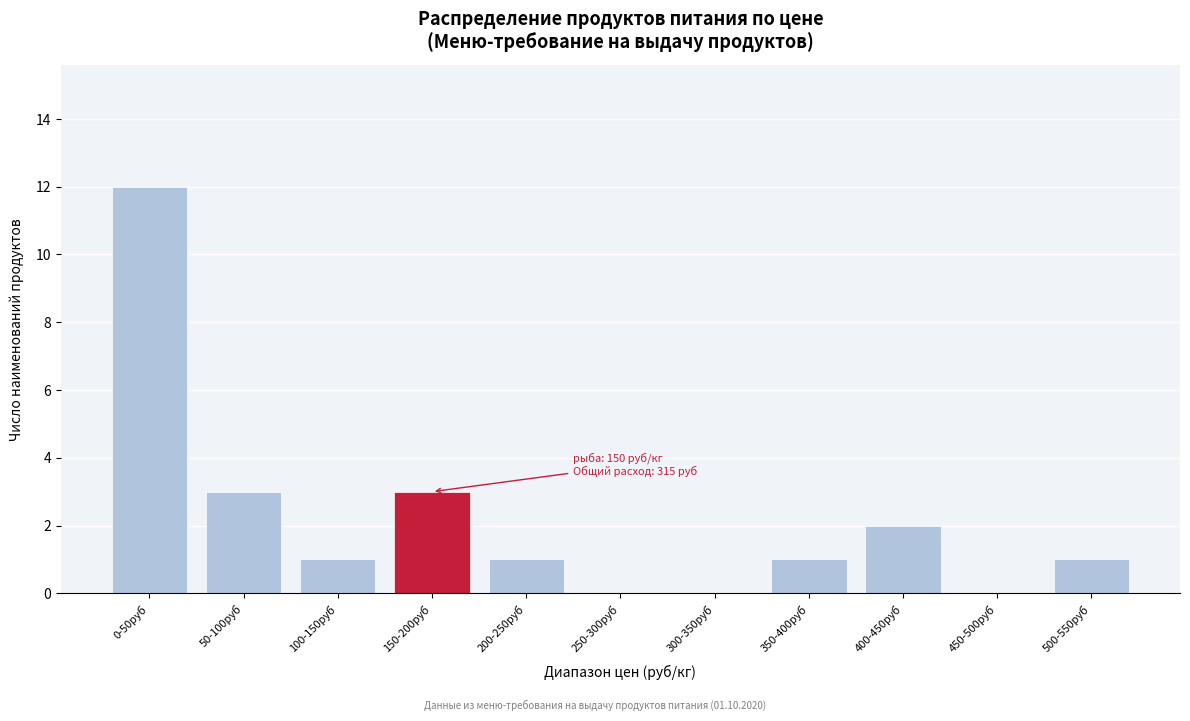

Reading left to right, transcribe all the data shown in this chart.

0-50руб=12	50-100руб=3	100-150руб=1	150-200руб=3	200-250руб=1	250-300руб=0	300-350руб=0	350-400руб=1	400-450руб=2	450-500руб=0	500-550руб=1